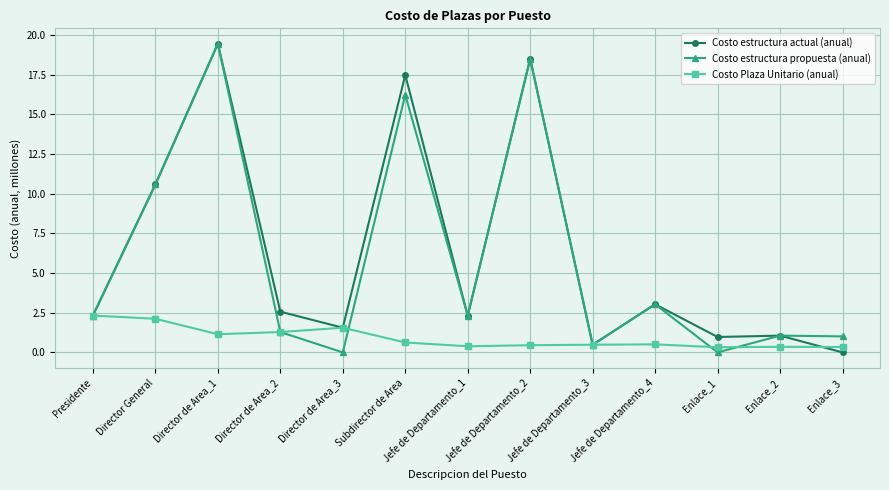

What is the difference between the highest and lowest values at Jefe de Departamento_4?

2.5